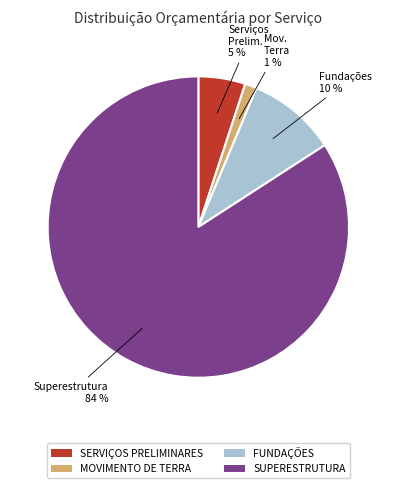

To the nearest percent, what portion does FUNDAÇÕES represent?

10%